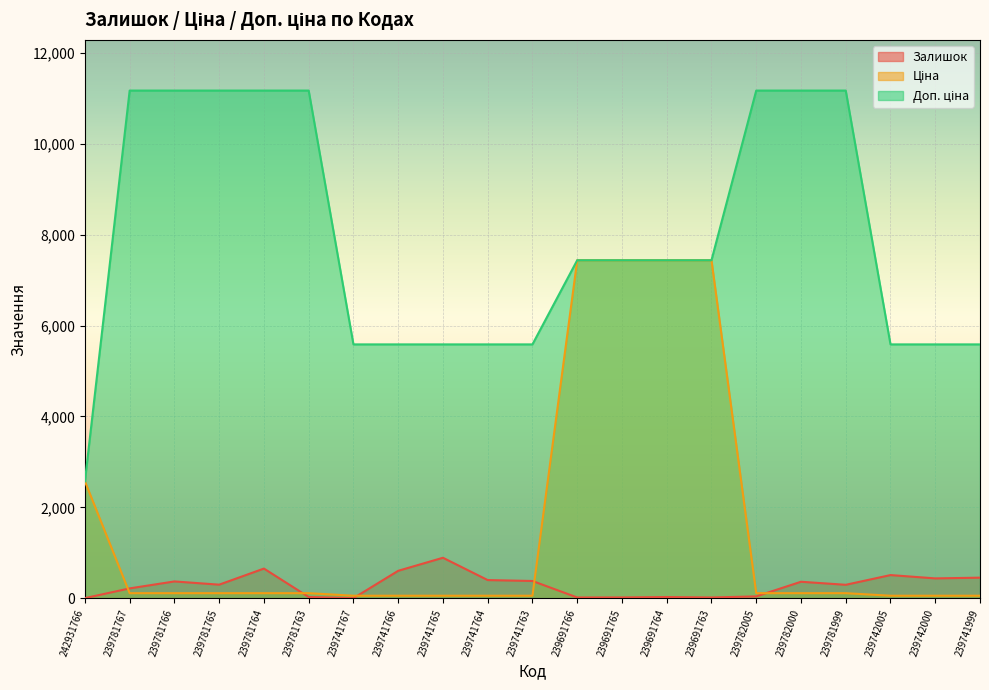

True or false: Залишок and Доп. ціна cross at least once.

False